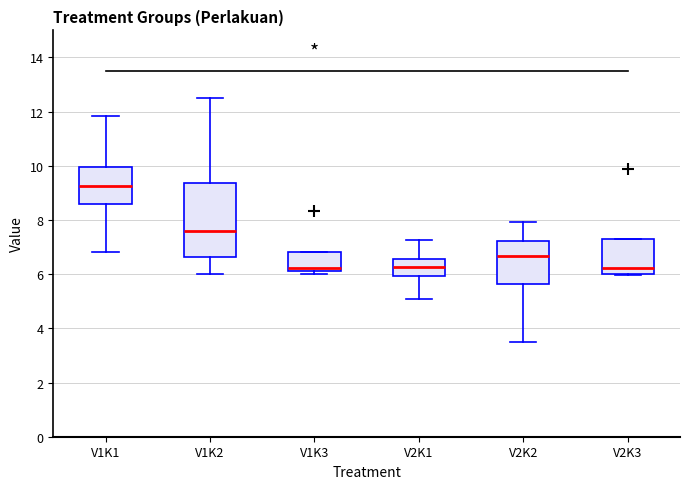

Comparing the boxes themselves (not the whiskers), which one is the tallest?

V1K2